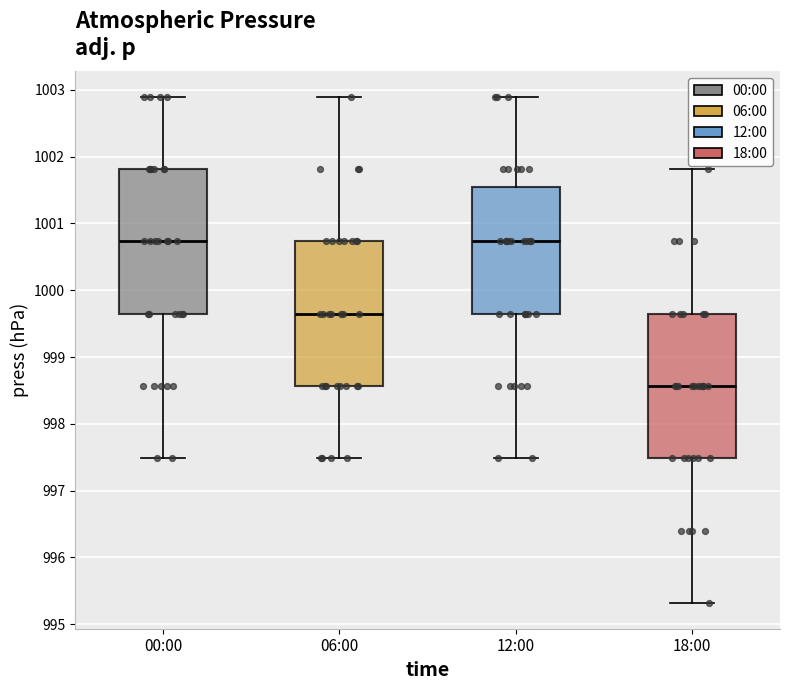

Reading left to right, transcribe this box plot: for each box, give where its median line is, the range the box spans, and where its two whiskers end, as read against the y-axis. The values are not printed on the chart, so give them approximately, as read against the axis.

00:00: median 1000.7, box 999.7 to 1001.8, whiskers 997.5 to 1002.9
06:00: median 999.7, box 998.6 to 1000.7, whiskers 997.5 to 1002.9
12:00: median 1000.7, box 999.7 to 1001.5, whiskers 997.5 to 1002.9
18:00: median 998.6, box 997.5 to 999.7, whiskers 995.3 to 1001.8